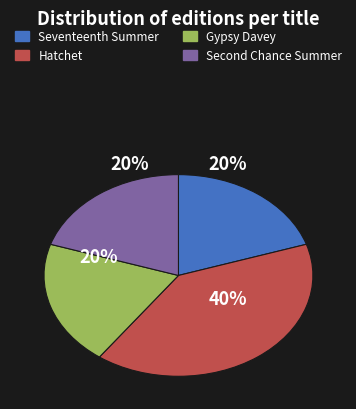

What portion of the pie excludes Gypsy Davey?

80.0%